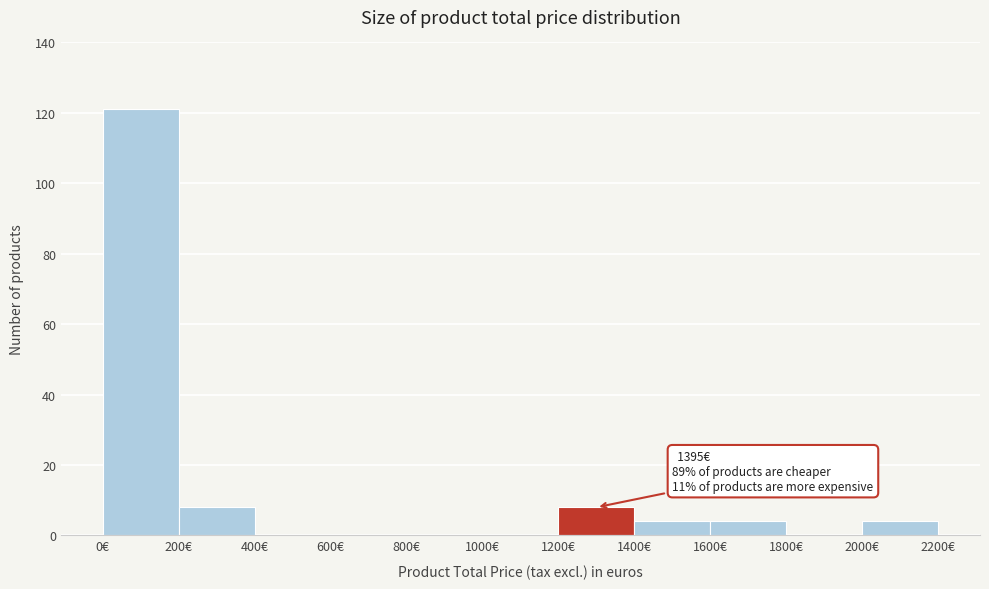

Which range on the x-axis has the tallest bar?

0 to 200